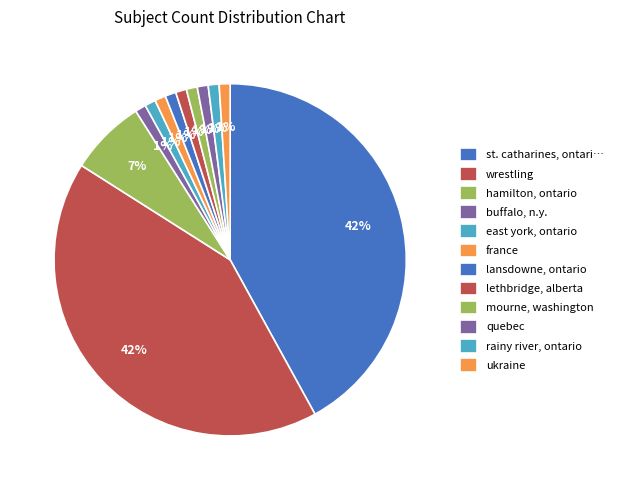

Approximately how many times larger is the value at east york, ontario compared to buffalo, n.y.?

1.0